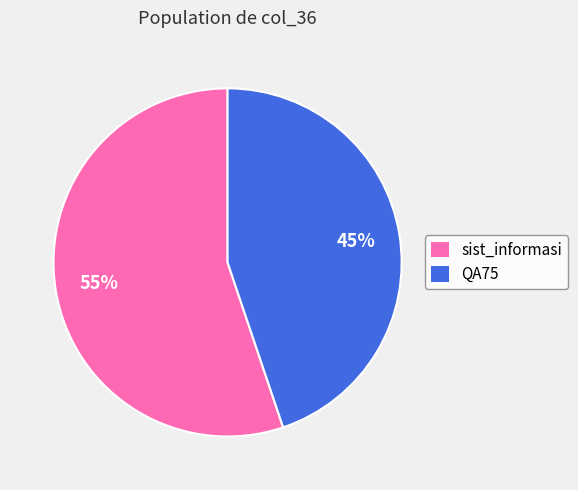

To the nearest percent, what is the difference between the sist_informasi and QA75 slice percentages?

10%